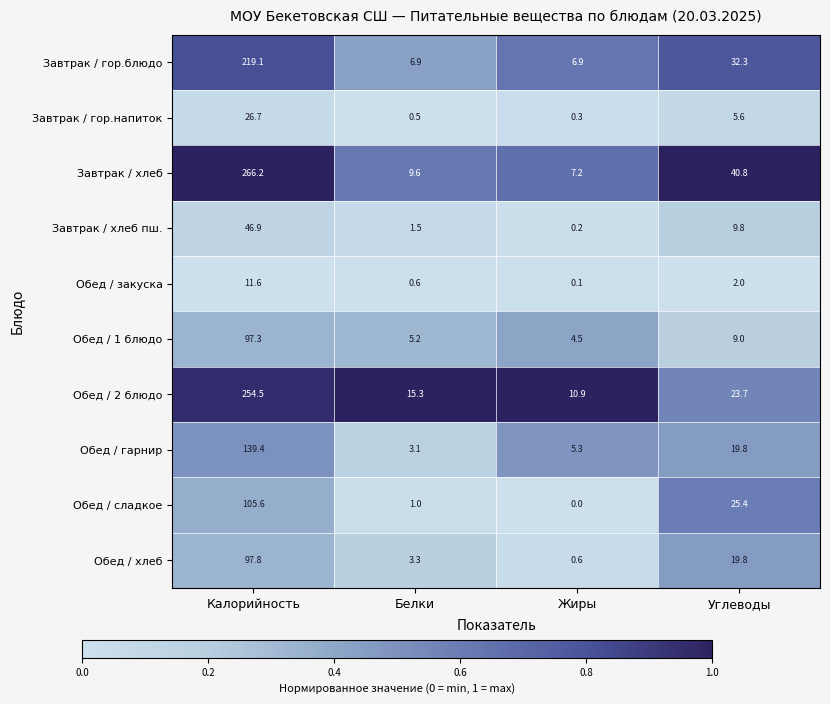

True or false: Обед / хлеб has a value of 0.6 at Жиры.

True